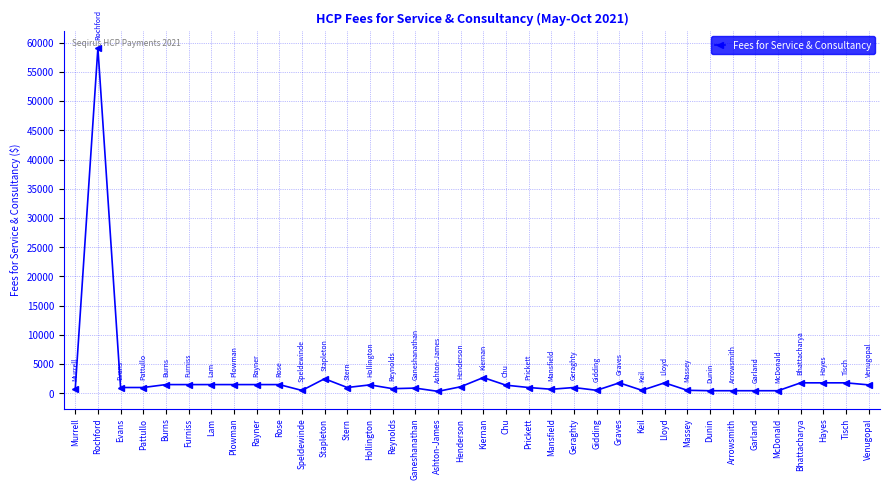

What is the change in value from Mansfield to Venugopal?

+750.0